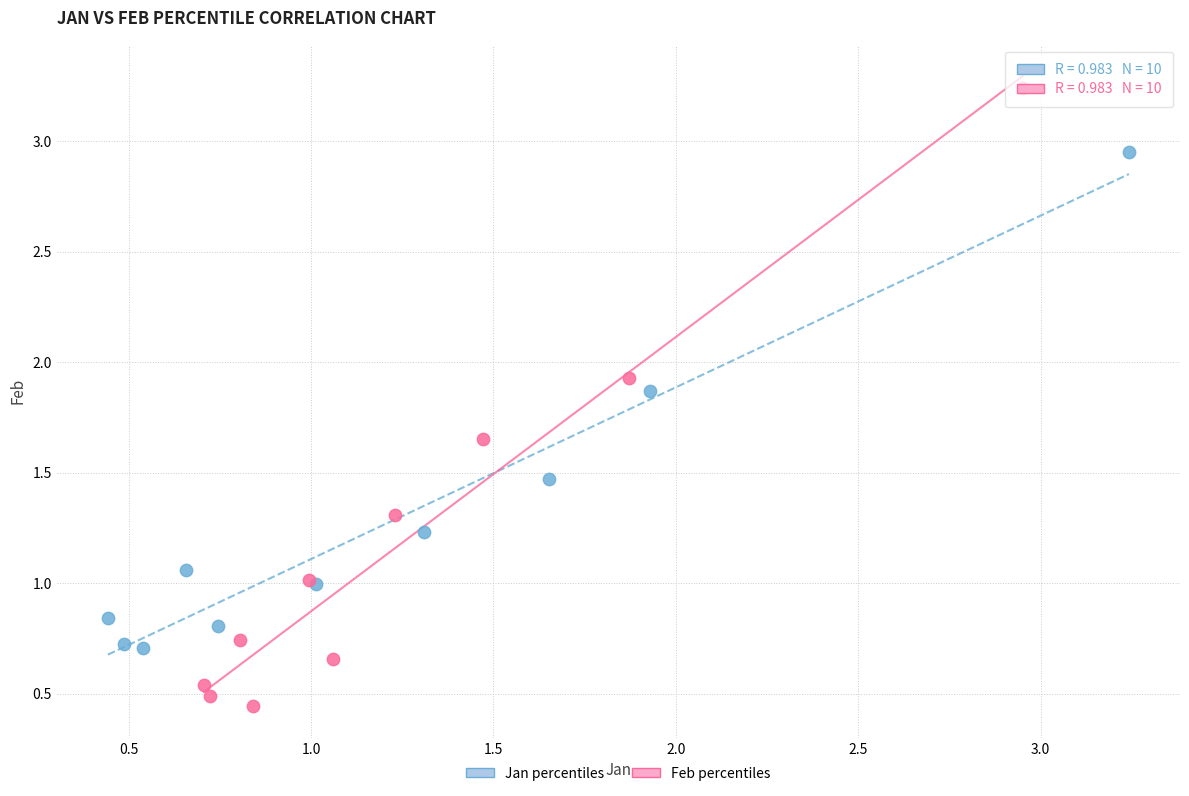

Which series reaches the maximum Y coordinate?

Feb percentiles